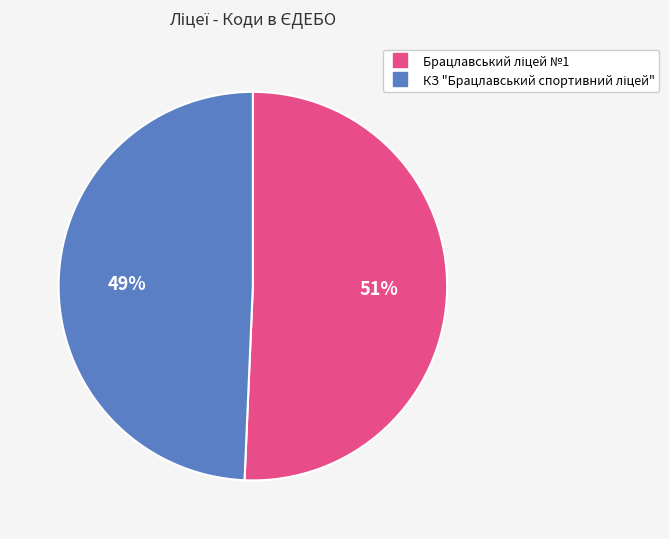

Does any single category account for the majority?

Yes